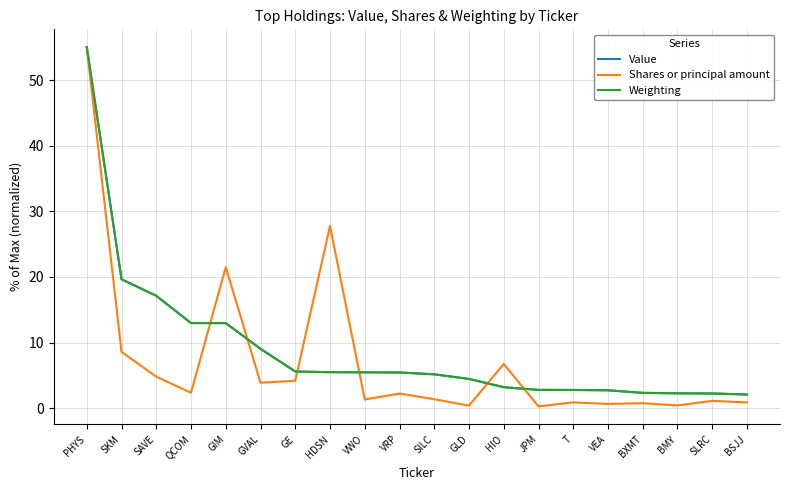

At which label does Weighting reach its peak?

PHYS